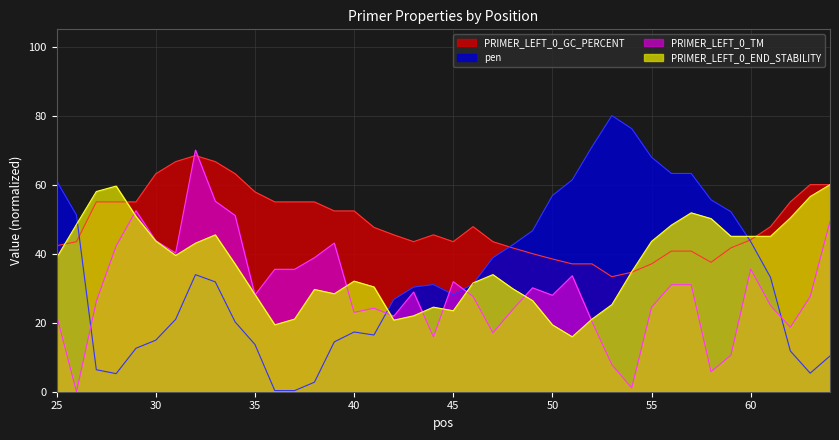

How many interior local peaks does the PRIMER_LEFT_0_TM series have?

9